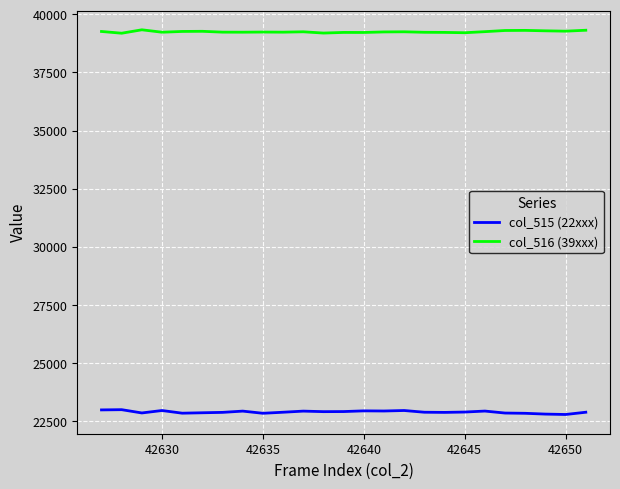

What is the highest value of the col_515 (22xxx) series?

22993